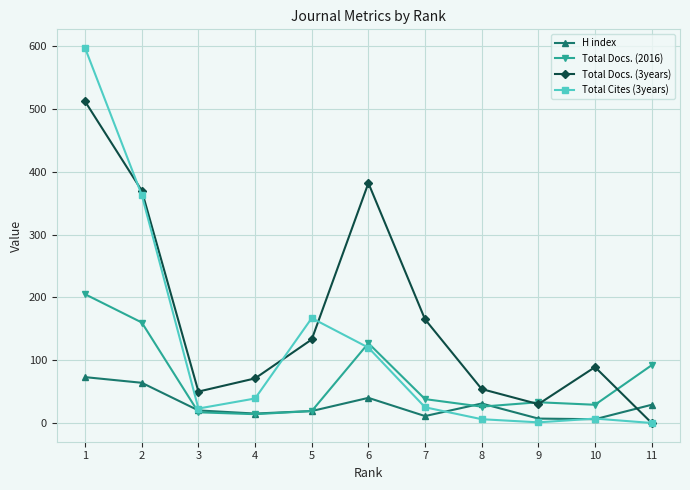

Between which two adjacent categories do H index and Total Docs. (3years) first intersect?

10 and 11